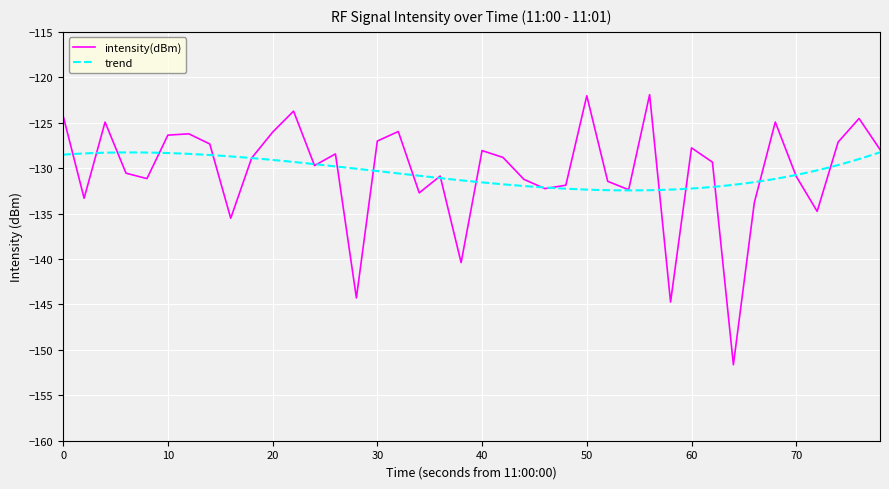

How many data points does each series have?

40